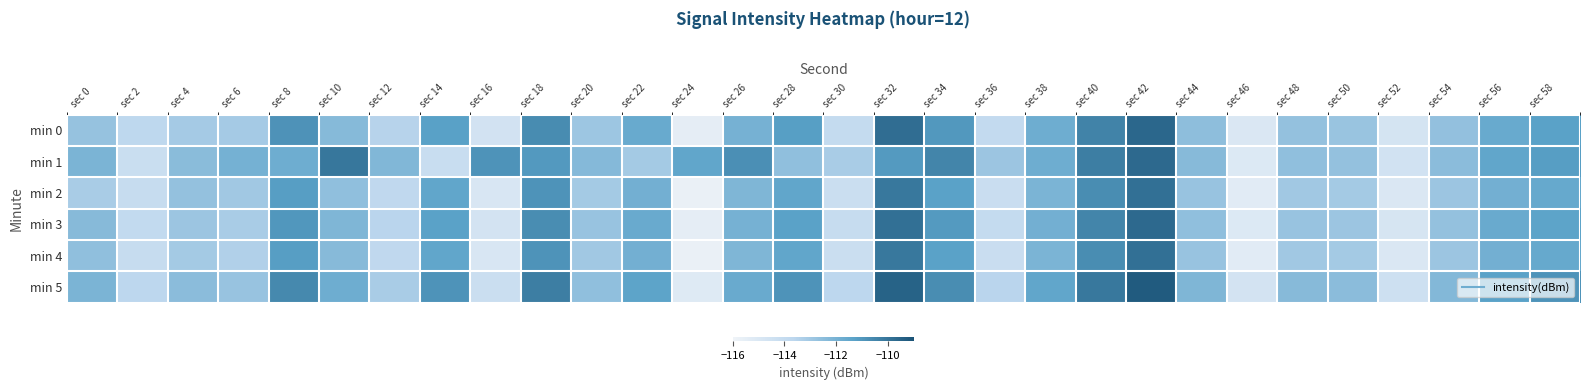

Count the number of data series in this chart.

6